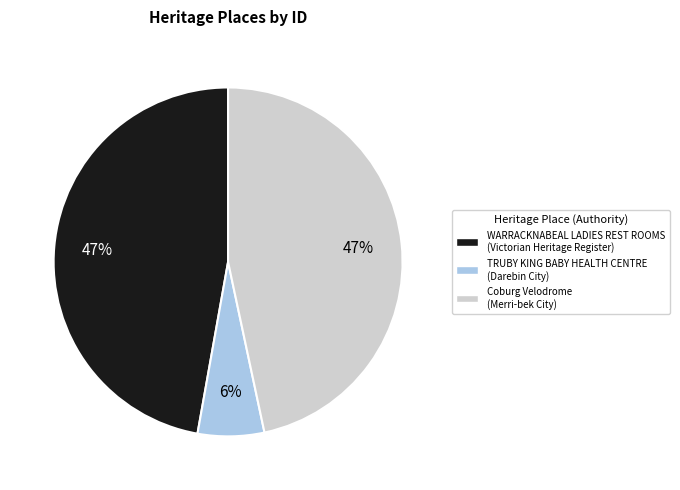

Combined, do WARRACKNABEAL LADIES REST ROOMS and Coburg Velodrome account for over 50%?

Yes